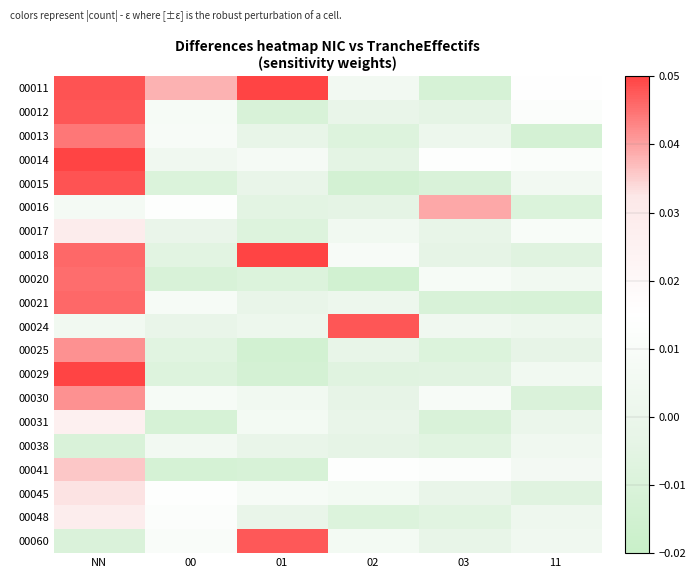

Reading left to right, extract all data points from this chart.

00011: NN=0.0	00=0.0	01=0.1	02=0.0	03=-0.0	11=0.0
00012: NN=0.0	00=0.0	01=-0.0	02=-0.0	03=-0.0	11=0.0
00013: NN=0.0	00=0.0	01=-0.0	02=-0.0	03=0.0	11=-0.0
00014: NN=0.0	00=0.0	01=0.0	02=-0.0	03=0.0	11=0.0
00015: NN=0.0	00=-0.0	01=-0.0	02=-0.0	03=-0.0	11=0.0
00016: NN=0.0	00=0.0	01=-0.0	02=-0.0	03=0.0	11=-0.0
00017: NN=0.0	00=-0.0	01=-0.0	02=0.0	03=-0.0	11=0.0
00018: NN=0.0	00=-0.0	01=0.0	02=0.0	03=-0.0	11=-0.0
00020: NN=0.0	00=-0.0	01=-0.0	02=-0.0	03=0.0	11=0.0
00021: NN=0.0	00=0.0	01=-0.0	02=0.0	03=-0.0	11=-0.0
00024: NN=0.0	00=-0.0	01=0.0	02=0.0	03=0.0	11=0.0
00025: NN=0.0	00=-0.0	01=-0.0	02=-0.0	03=-0.0	11=-0.0
00029: NN=0.1	00=-0.0	01=-0.0	02=-0.0	03=-0.0	11=0.0
00030: NN=0.0	00=0.0	01=0.0	02=-0.0	03=0.0	11=-0.0
00031: NN=0.0	00=-0.0	01=0.0	02=-0.0	03=-0.0	11=0.0
00038: NN=-0.0	00=0.0	01=-0.0	02=-0.0	03=-0.0	11=0.0
00041: NN=0.0	00=-0.0	01=-0.0	02=0.0	03=0.0	11=0.0
00045: NN=0.0	00=0.0	01=0.0	02=0.0	03=-0.0	11=-0.0
00048: NN=0.0	00=0.0	01=-0.0	02=-0.0	03=-0.0	11=0.0
00060: NN=-0.0	00=0.0	01=0.0	02=0.0	03=-0.0	11=0.0